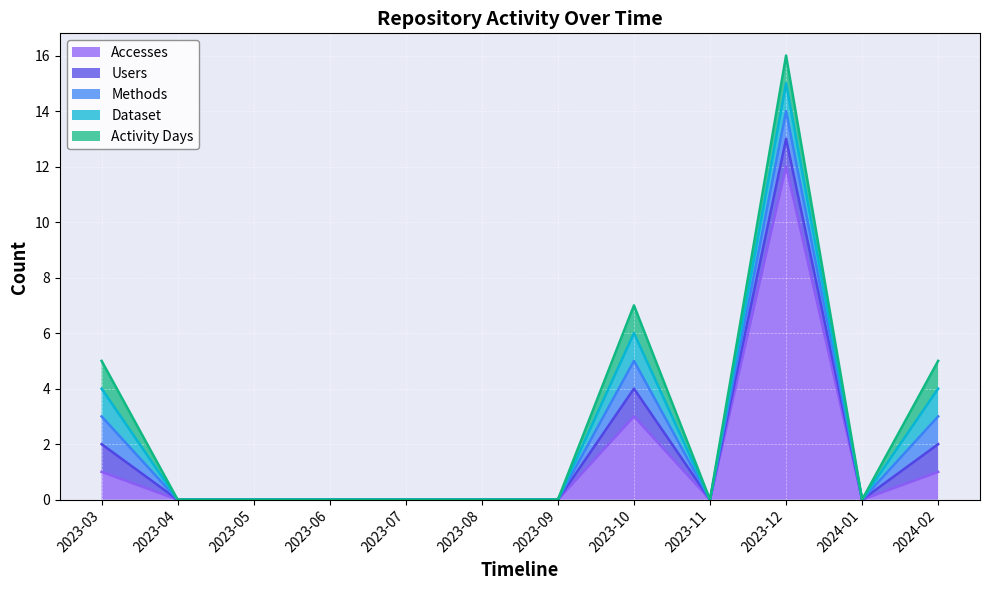

The Dataset series shows 0 at 2023-09. True or false?

False